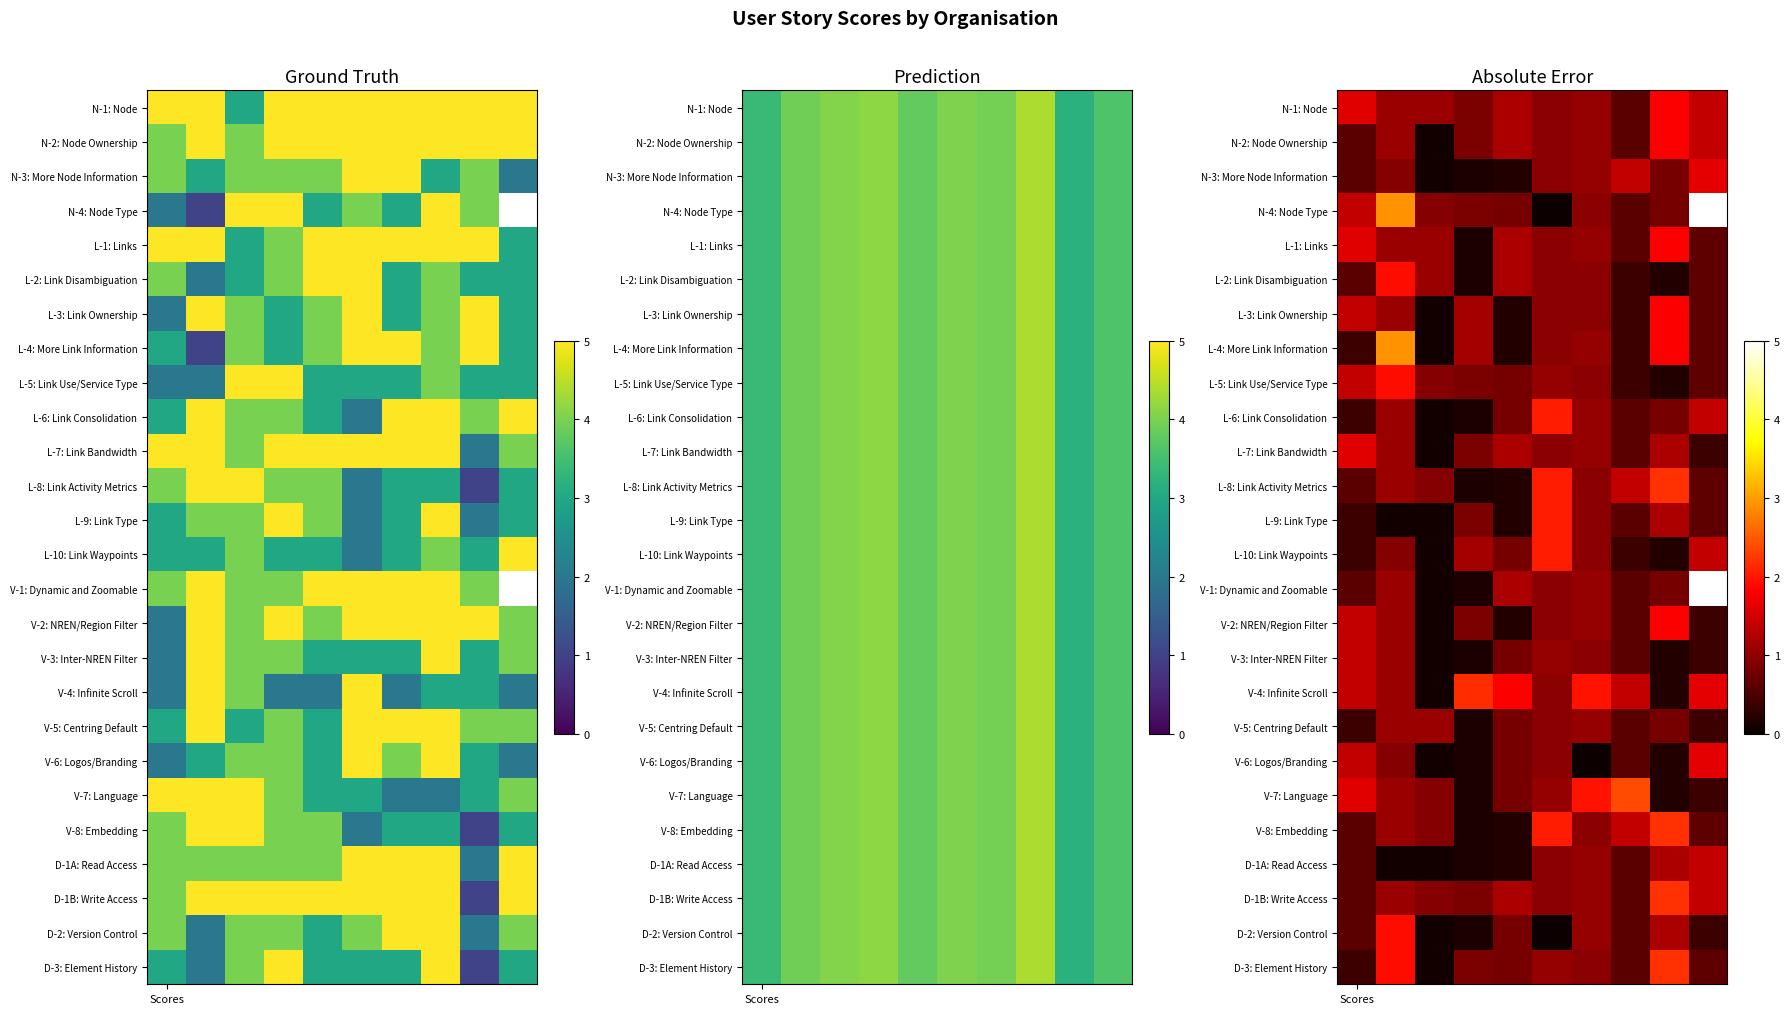

At which category does the chart reach its peak across all series?

1